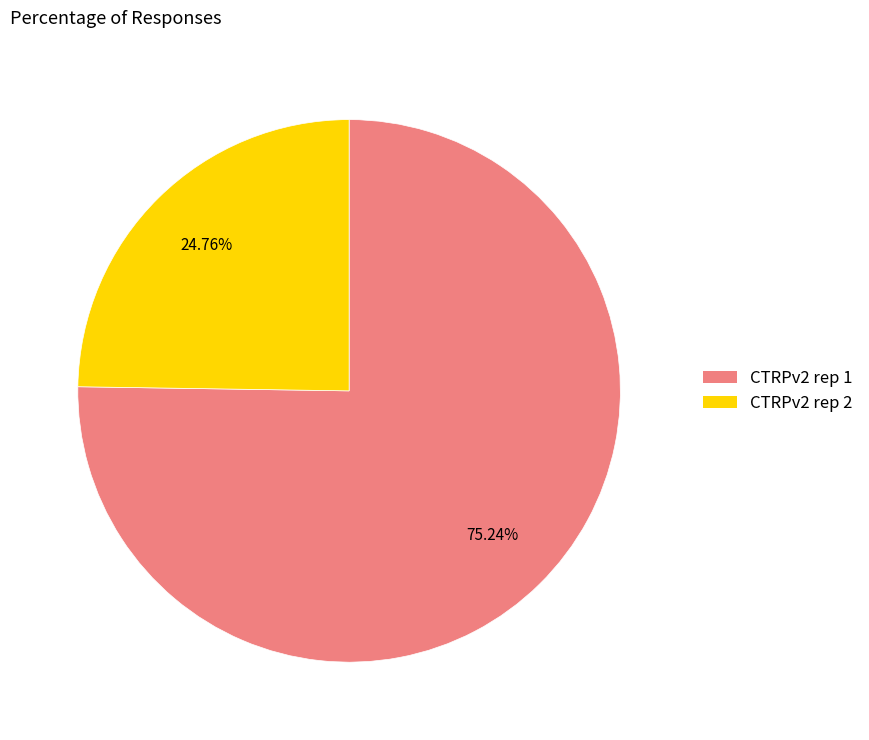

Which category has the smallest portion of the pie?

CTRPv2 rep 2